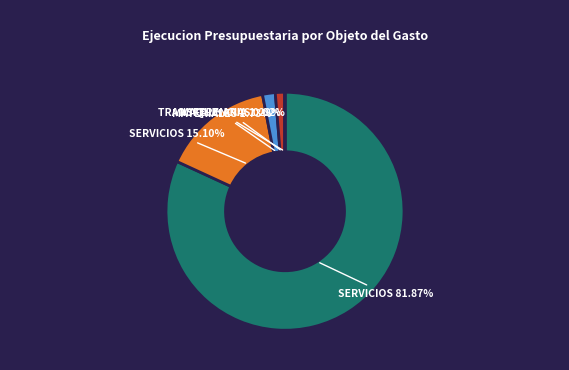

Is there any slice that represents more than half of the pie?

Yes